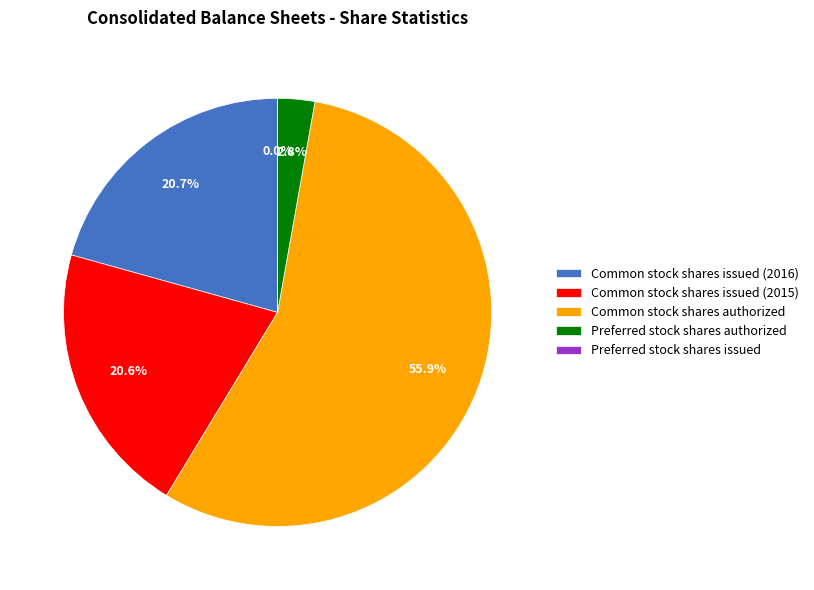

How much of the chart is everything except Common stock shares issued (2016)?

79.3%